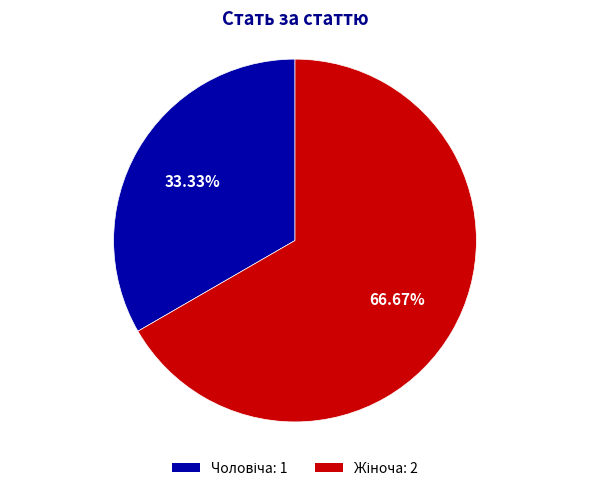

To the nearest percent, what is the difference between the largest and smallest slice percentages?

33%